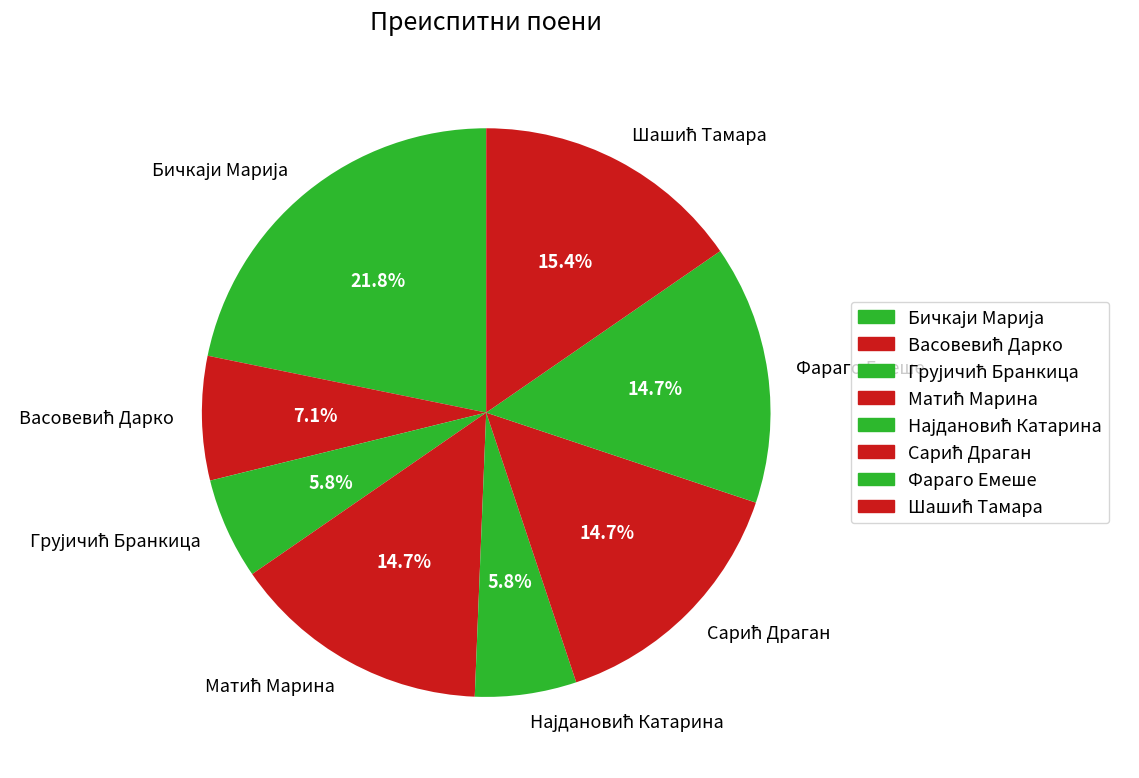

How many segments does this pie chart have?

8